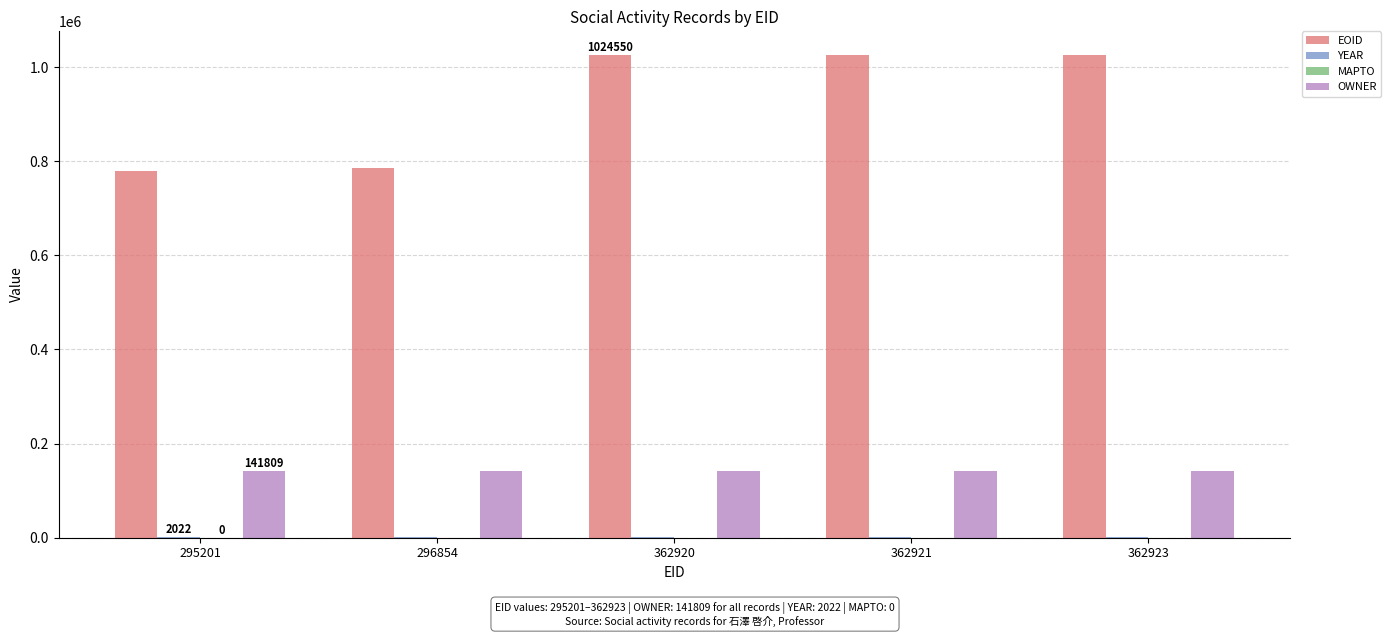

Is it true that OWNER equals 85948 at 362920?

False